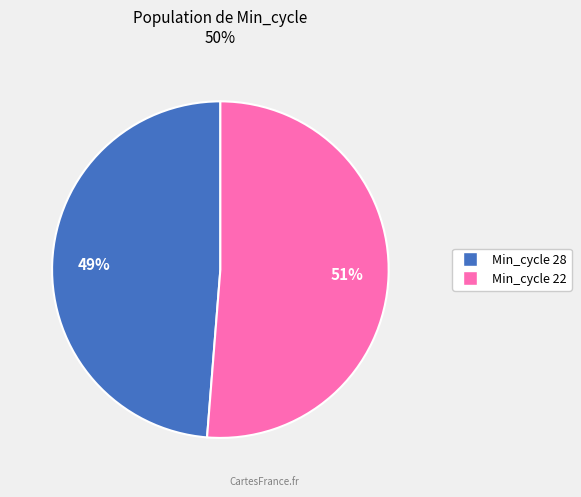

Is there a majority slice in this chart?

Yes